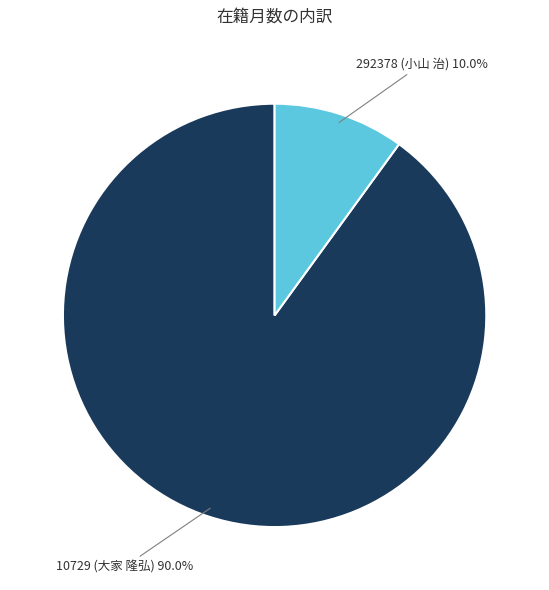

Approximately how many times larger is the value at 292378 (小山 治) compared to 10729 (大家 隆弘)?

0.1